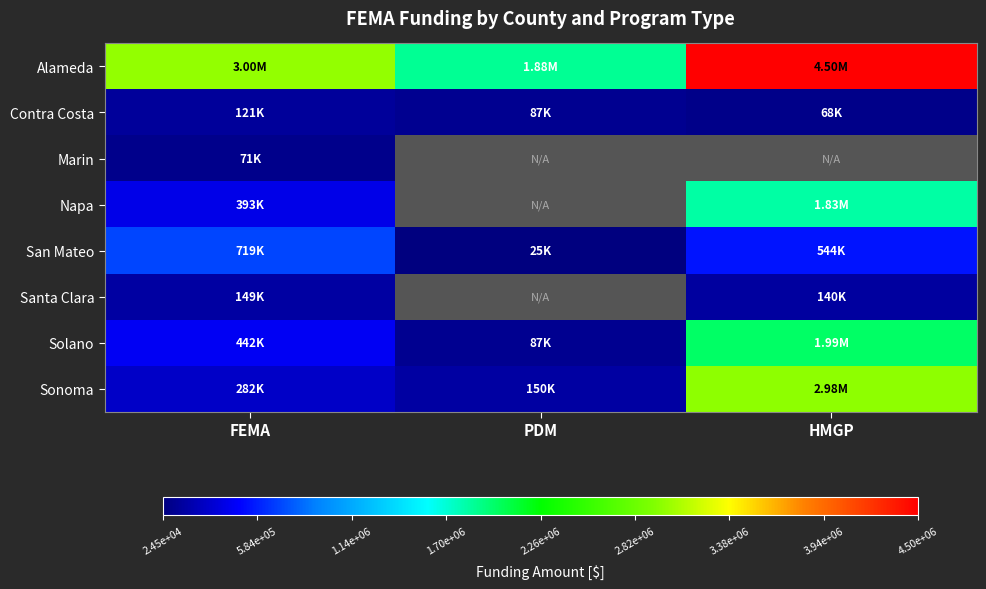

What value does the Napa series have at FEMA?

392547.0